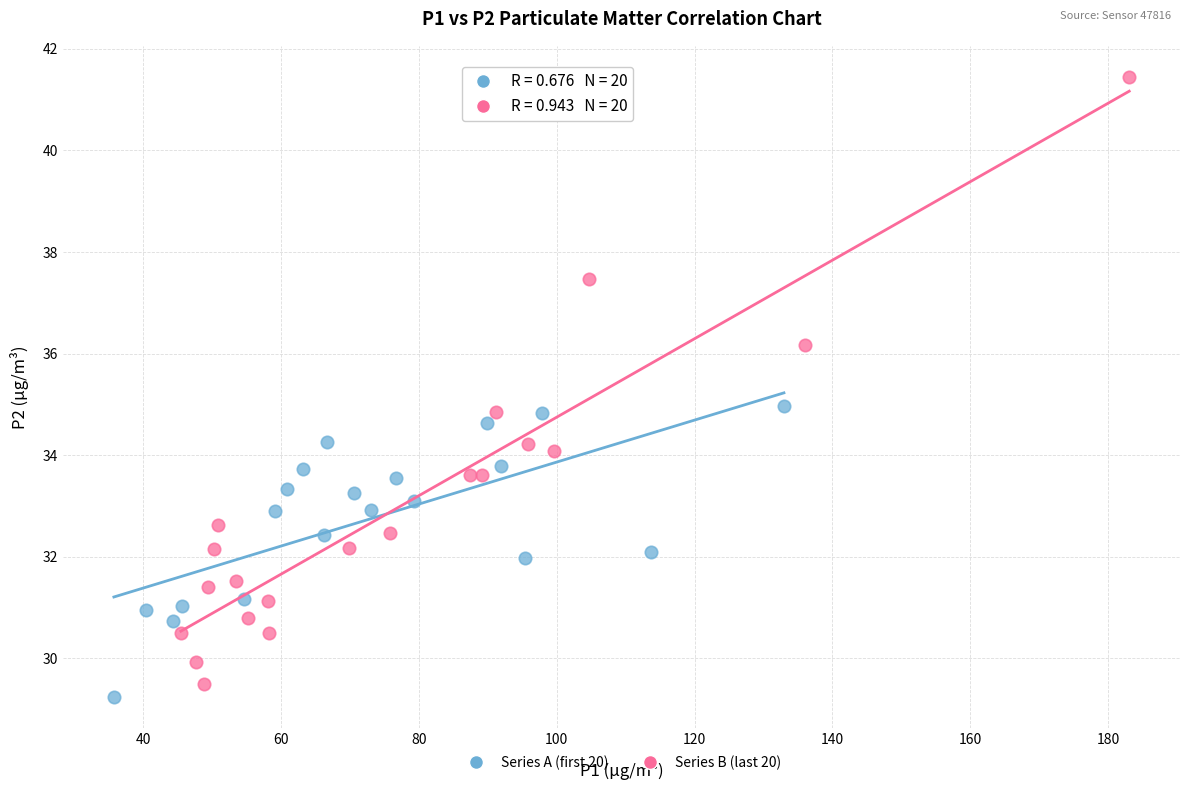

Which series reaches the maximum Y coordinate?

Series B (last 20)